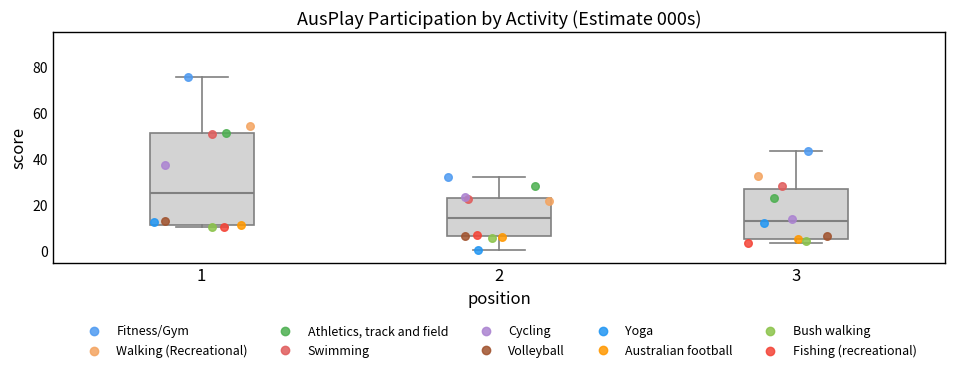

Reading left to right, transcribe this box plot: for each box, give where its median line is, the range the box spans, and where its two whiskers end, as read against the y-axis. The values are not printed on the chart, so give them approximately, as read against the axis.

1: median 26, box 12 to 52, whiskers 10 to 76
2: median 14, box 6 to 24, whiskers 0 to 32
3: median 12, box 6 to 26, whiskers 4 to 44